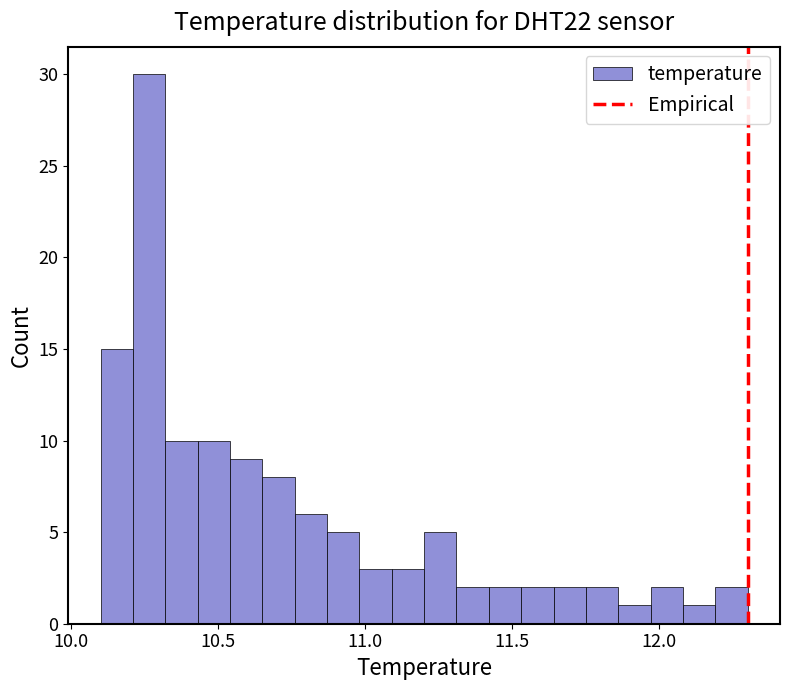

Read against the x-axis, roughly where is the centre of the tallest bar?

10.25